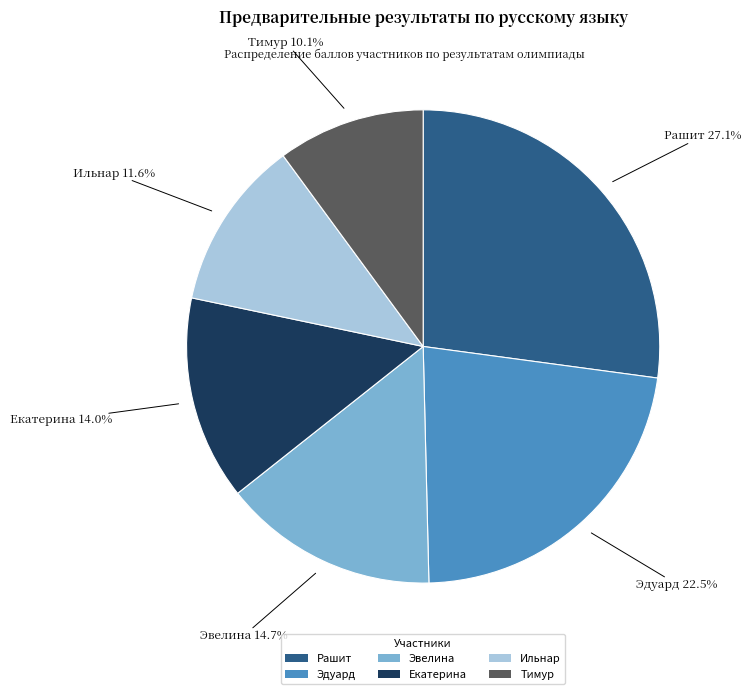

Do Ильнар and Рашит together represent more than half of the pie?

No